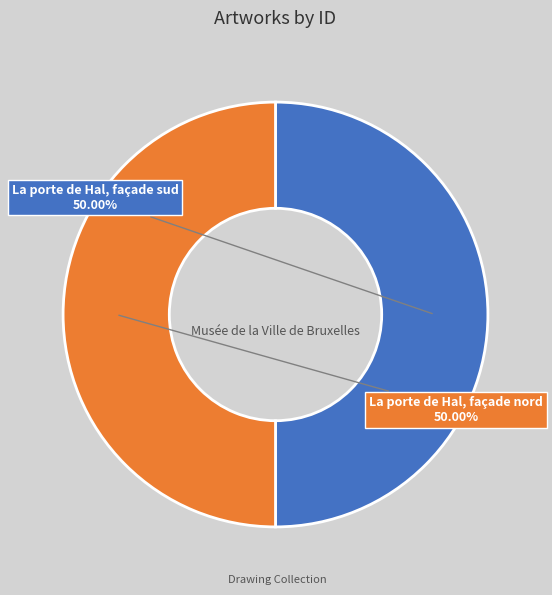

Is the sum of La porte de Hal, façade nord and La porte de Hal, façade sud greater than half?

Yes